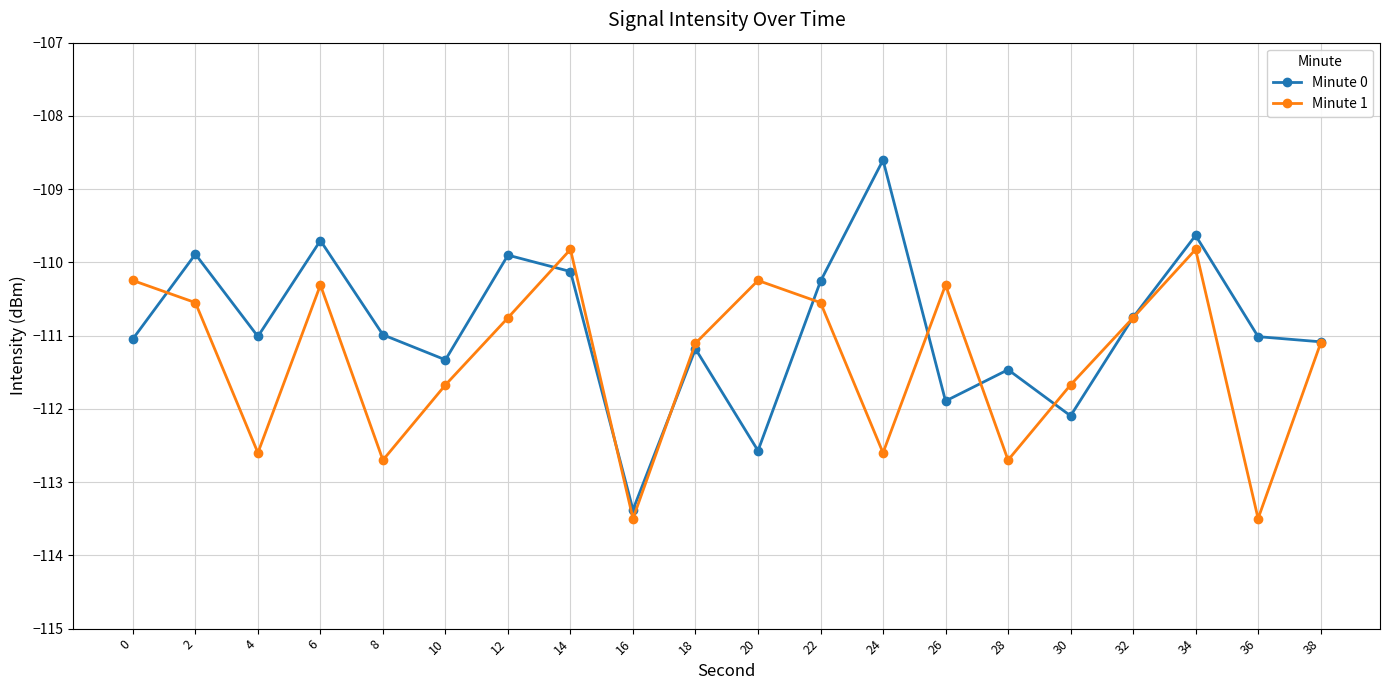

How many data points does each series have?

20